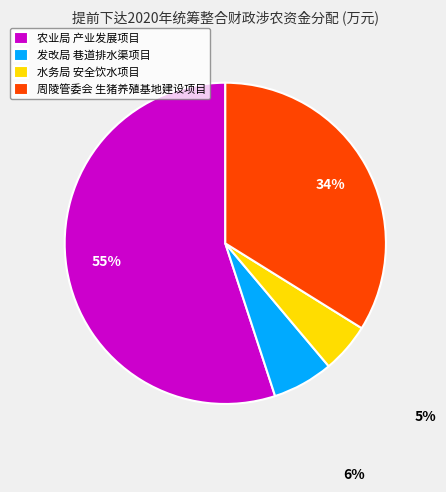

Count the number of slices in the pie.

4